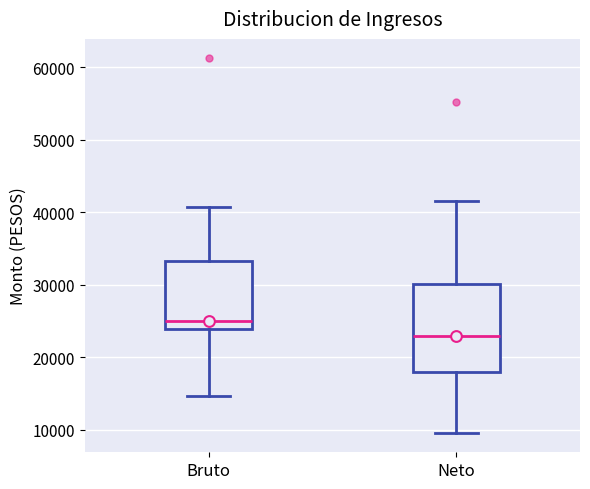

Comparing the boxes themselves (not the whiskers), which one is the tallest?

Neto